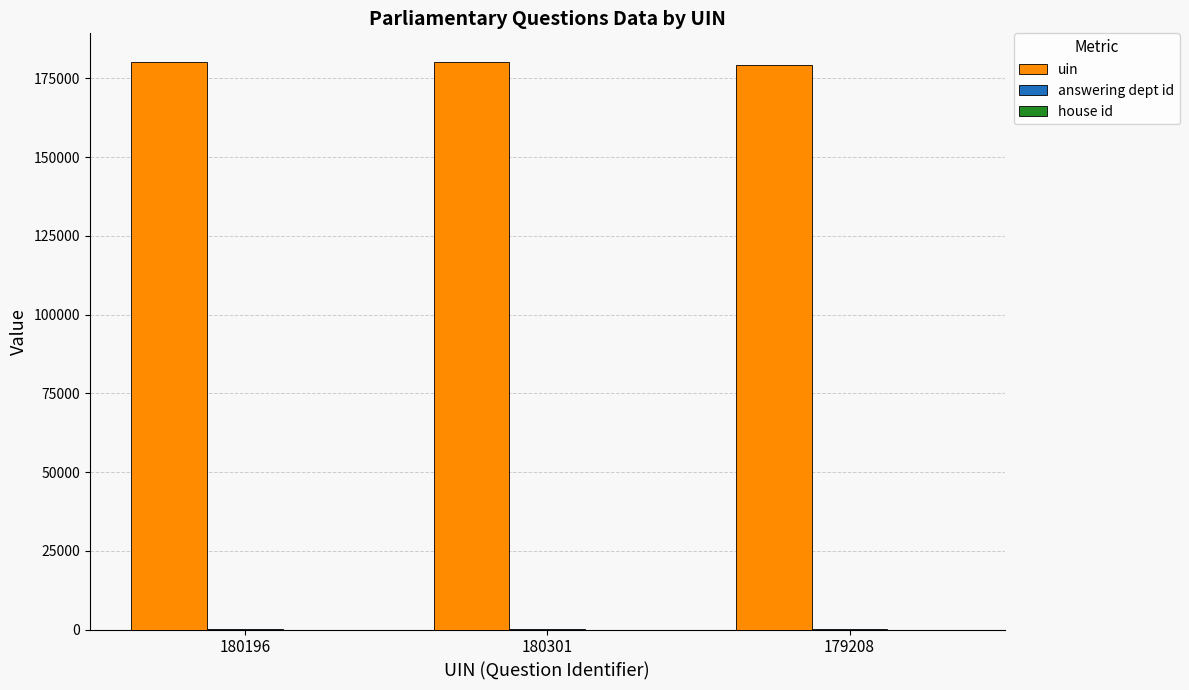

Which series has the largest total across all categories?

uin